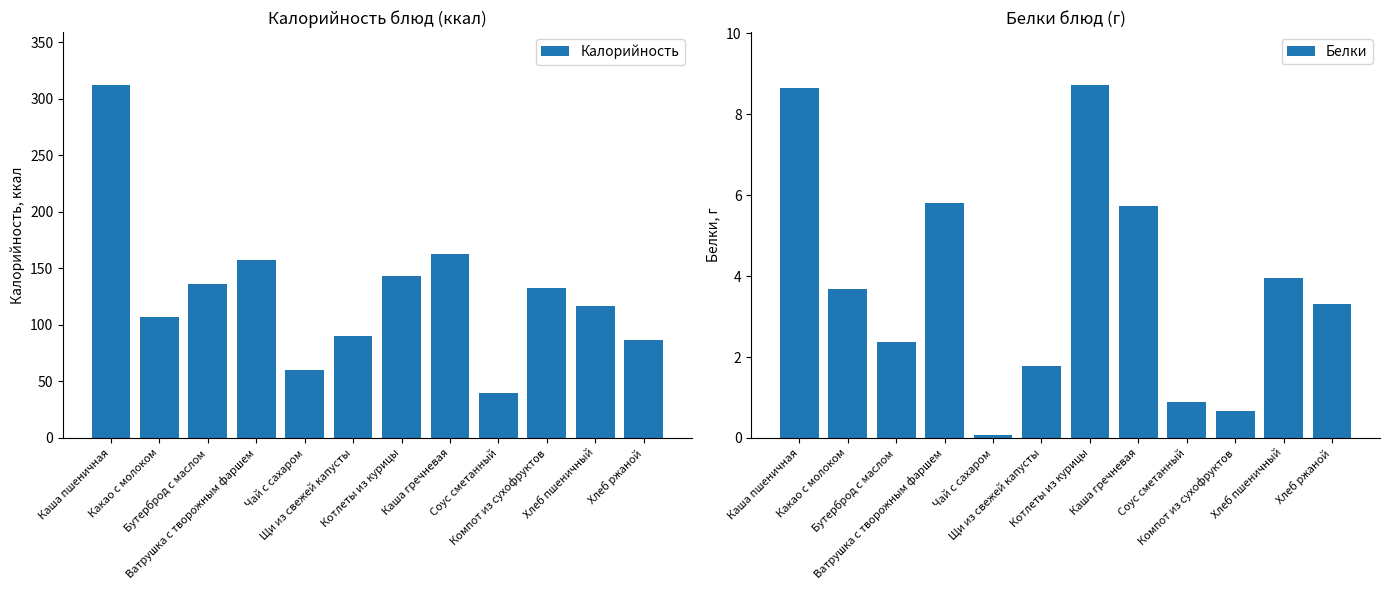

What position from the right is Котлеты из курицы?

6